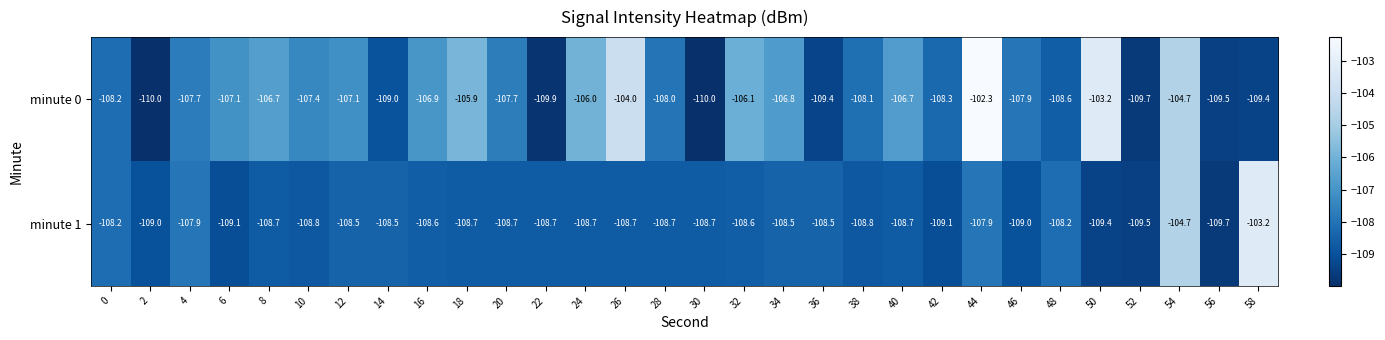

Is it true that minute 1 equals -108.5 at 12?

True